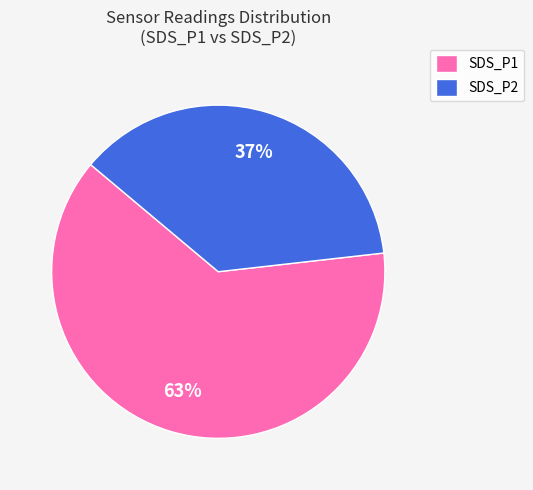

Does SDS_P2 account for over 50% of the chart?

No